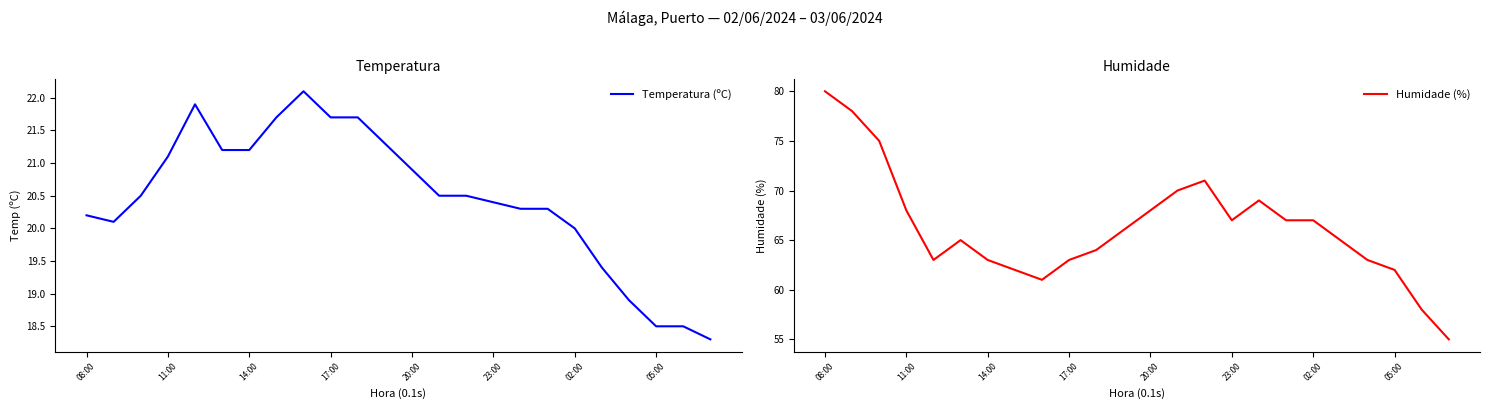

What is the sum of the Humidade (%) values at 17:00 and 20:00?

131